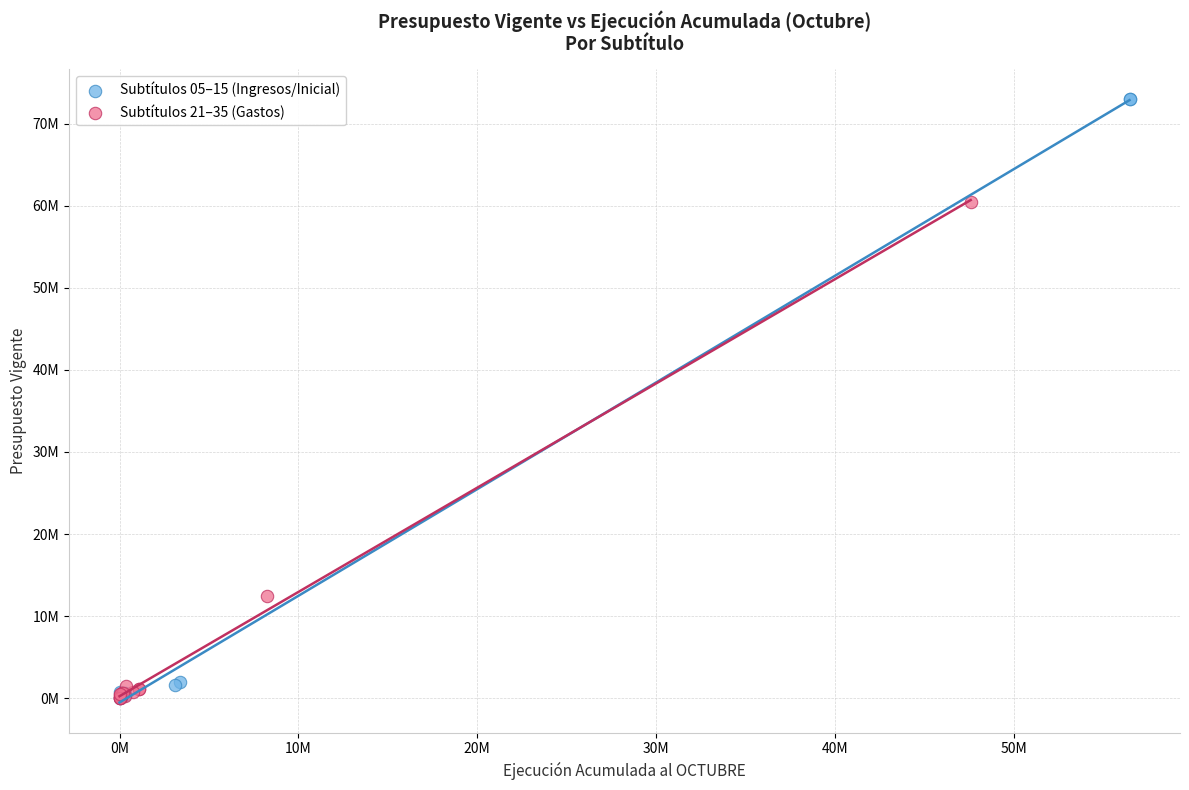

Which series reaches the maximum Y coordinate?

Subtítulos 05–15 (Ingresos/Inicial)